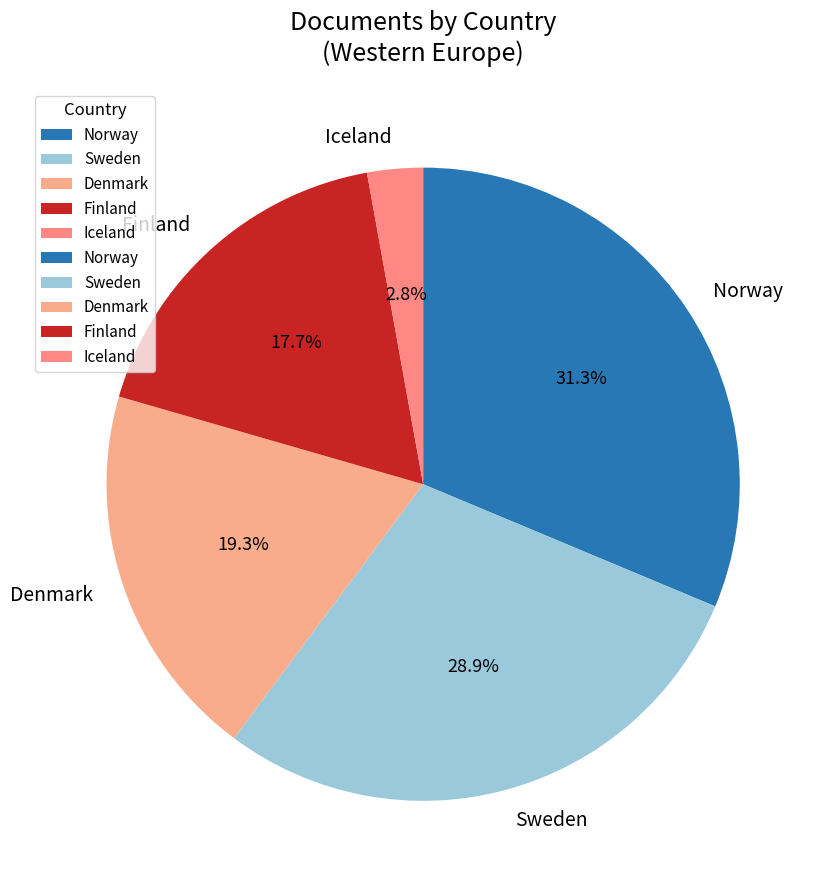

Does any single category account for the majority?

No